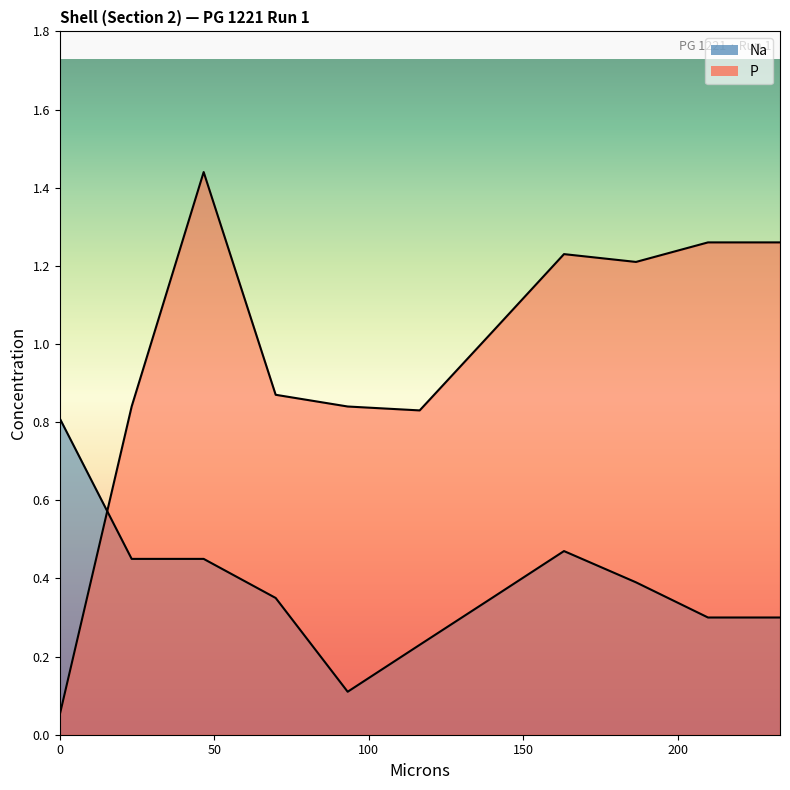

List the series in order of their peak value, highest first.

P, Na